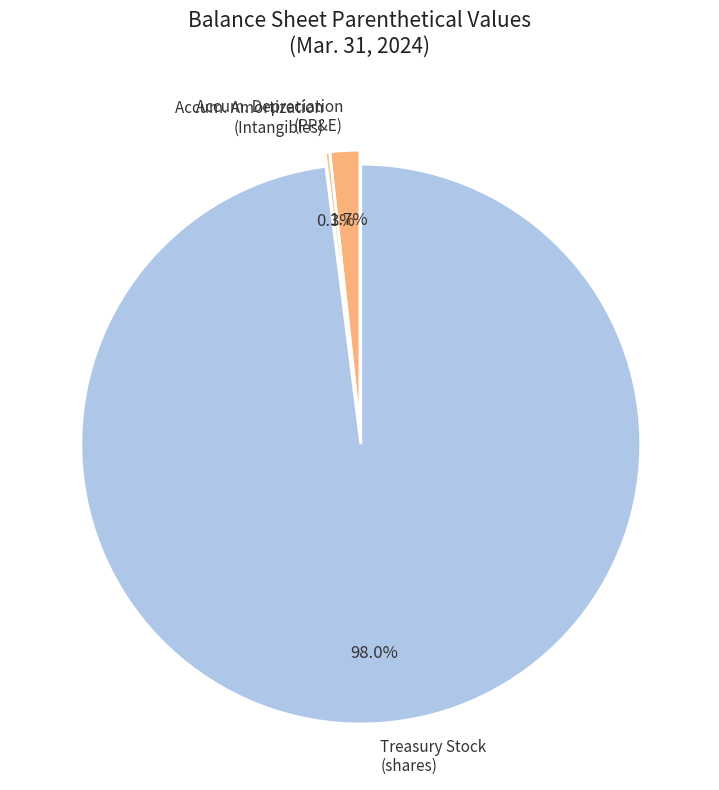

Which slice is the largest?

Treasury Stock (shares)